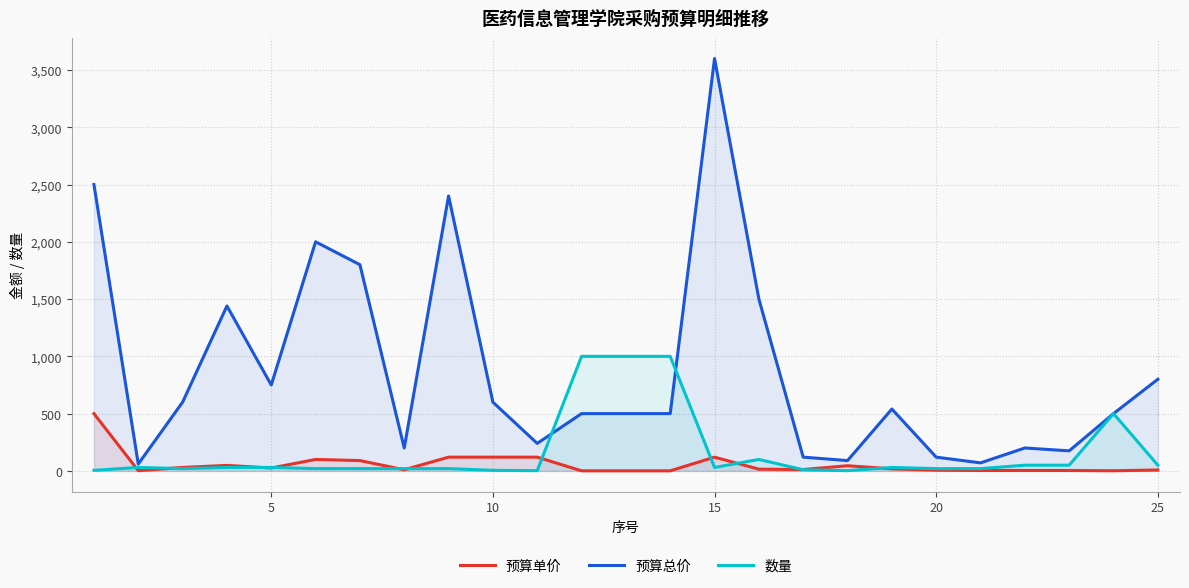

Rank the series by their maximum value, from highest to lowest.

预算总价, 数量, 预算单价